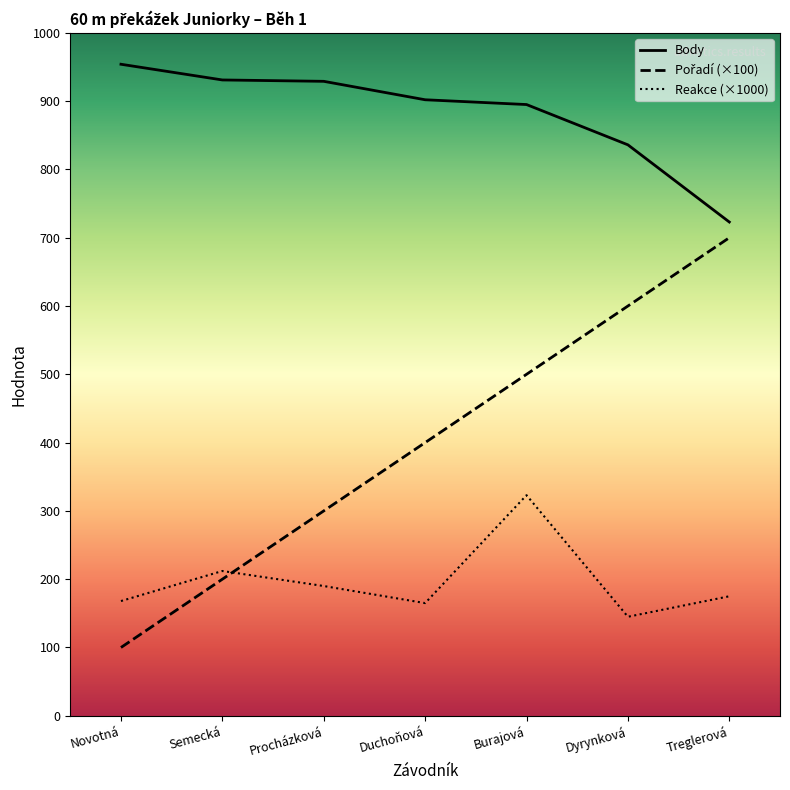

Rank the series by their maximum value, from highest to lowest.

Body, Pořadí, Reakce